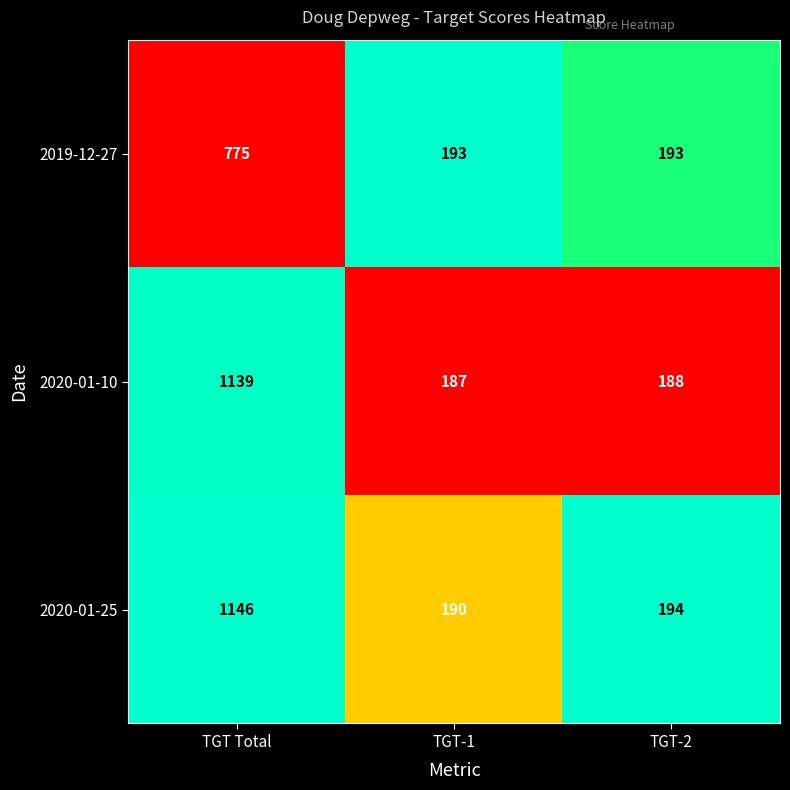

The value of 2020-01-25 at TGT Total is 1146. True or false?

True